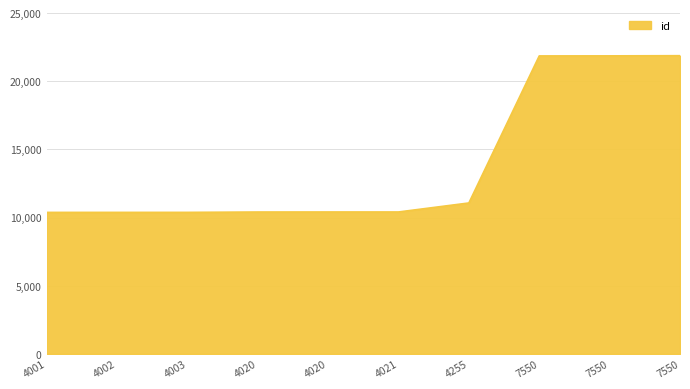

What is the value of the 5th point from the left?

10409